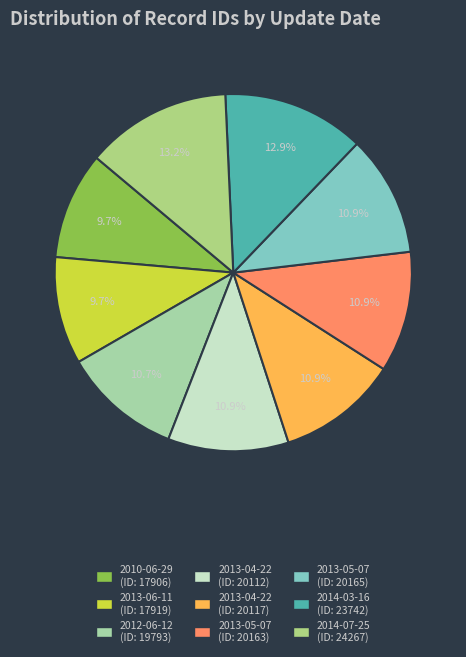

How many slices are in this pie chart?

9